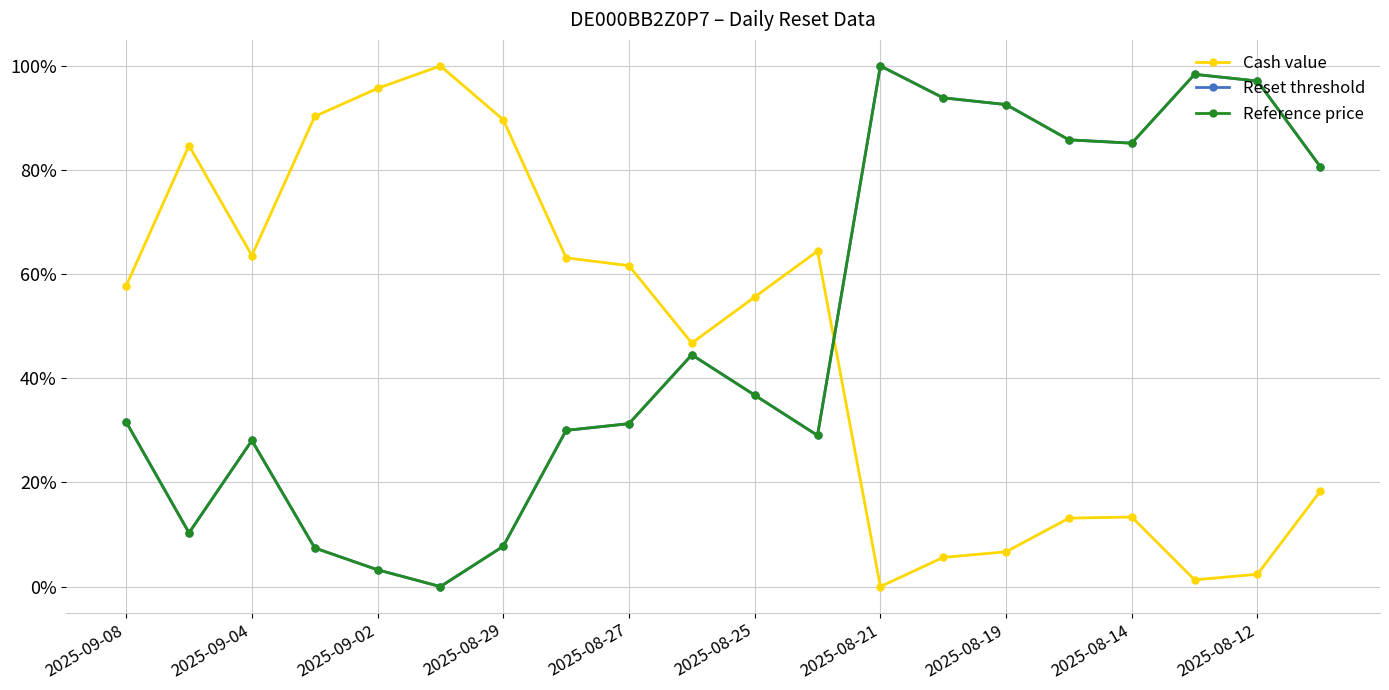

Reading left to right, transcribe all the data shown in this chart.

Cash value: 0.6	0.8	0.6	0.9	1.0	1.0	0.9	0.6	0.6	0.5	0.6	0.6	0.0	0.1	0.1	0.1	0.1	0.0	0.0	0.2
Reset threshold: 0.3	0.1	0.3	0.1	0.0	0.0	0.1	0.3	0.3	0.4	0.4	0.3	1.0	0.9	0.9	0.9	0.9	1.0	1.0	0.8
Reference price: 0.3	0.1	0.3	0.1	0.0	0.0	0.1	0.3	0.3	0.4	0.4	0.3	1.0	0.9	0.9	0.9	0.9	1.0	1.0	0.8